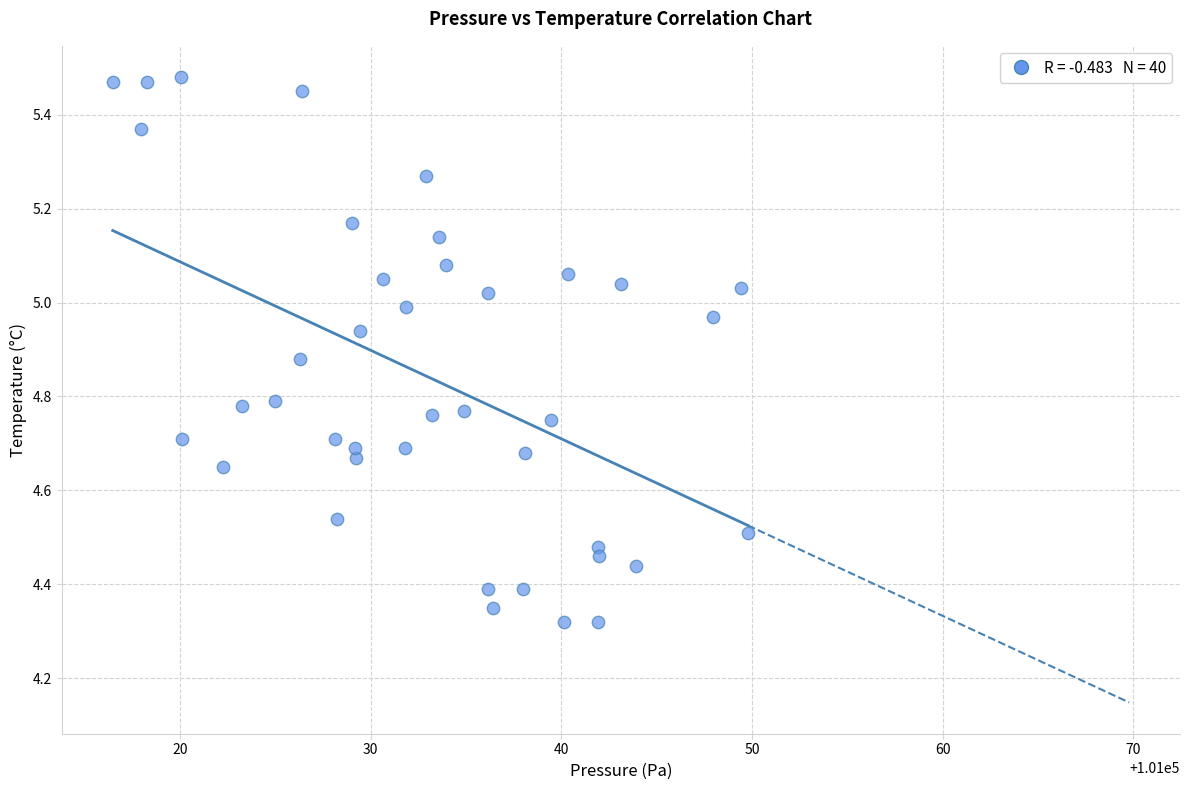

What is the range of X values (max minus min)?

33.3